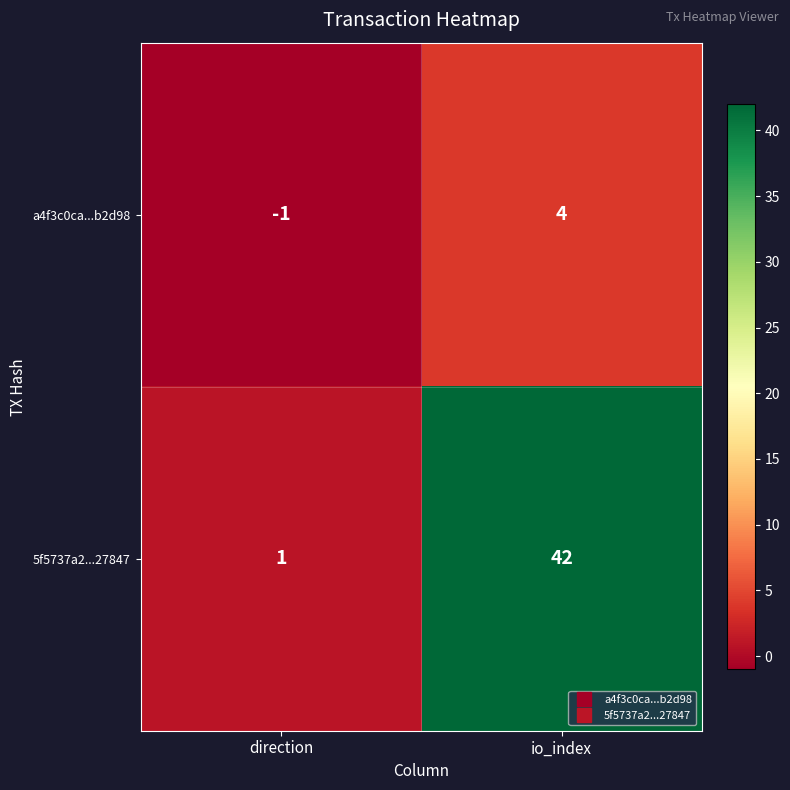

Between direction and io_index, which series saw the biggest shift?

5f5737a2...27847